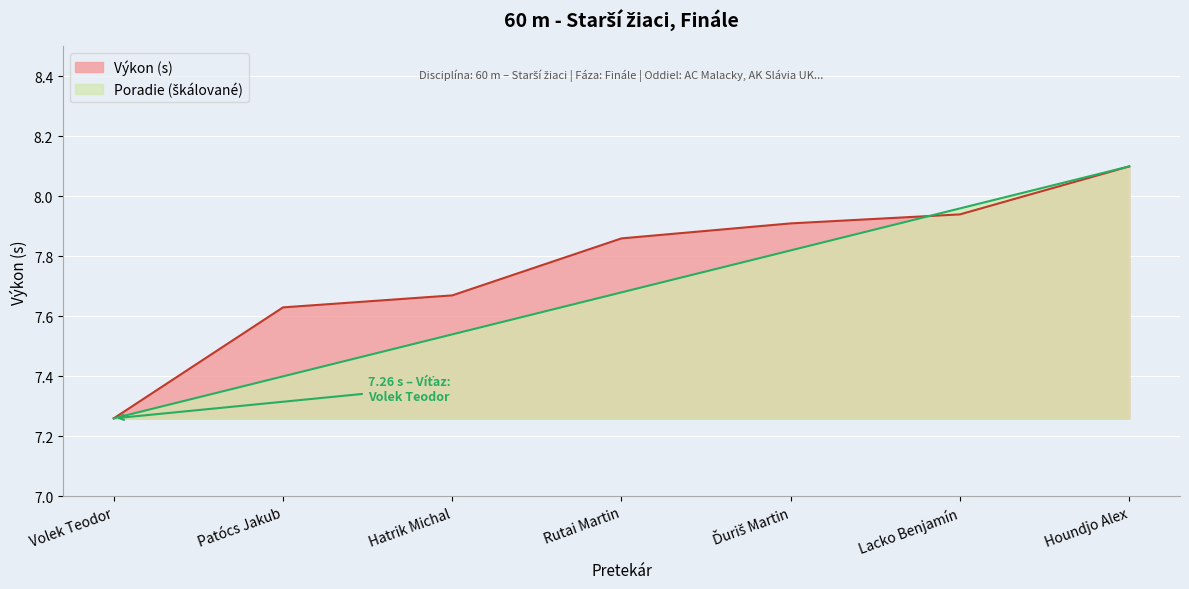

How many lines are shown in the chart?

2